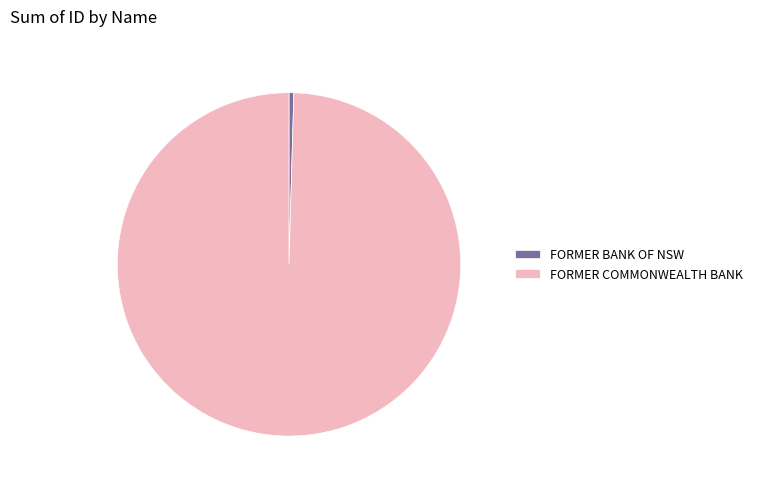

Is the sum of FORMER BANK OF NSW and FORMER COMMONWEALTH BANK greater than half?

Yes